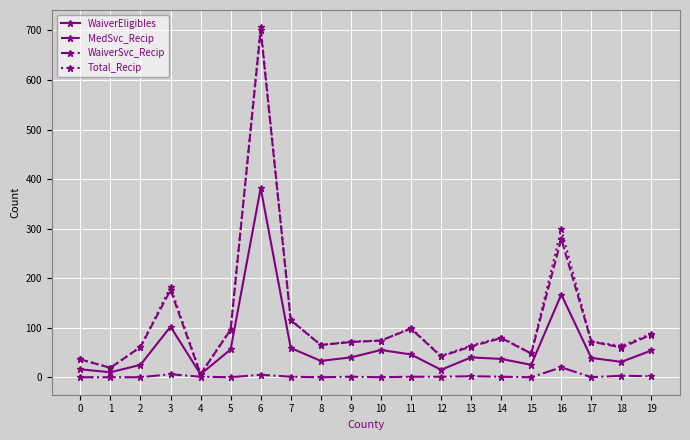

The WaiverSvc_Recip series shows 0 at 17. True or false?

True